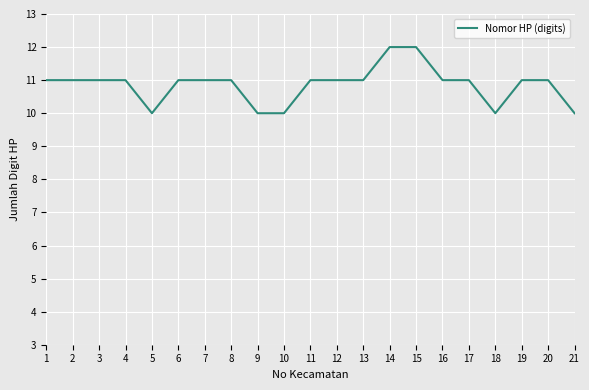

What is the change in value from 8 to 18?

-1